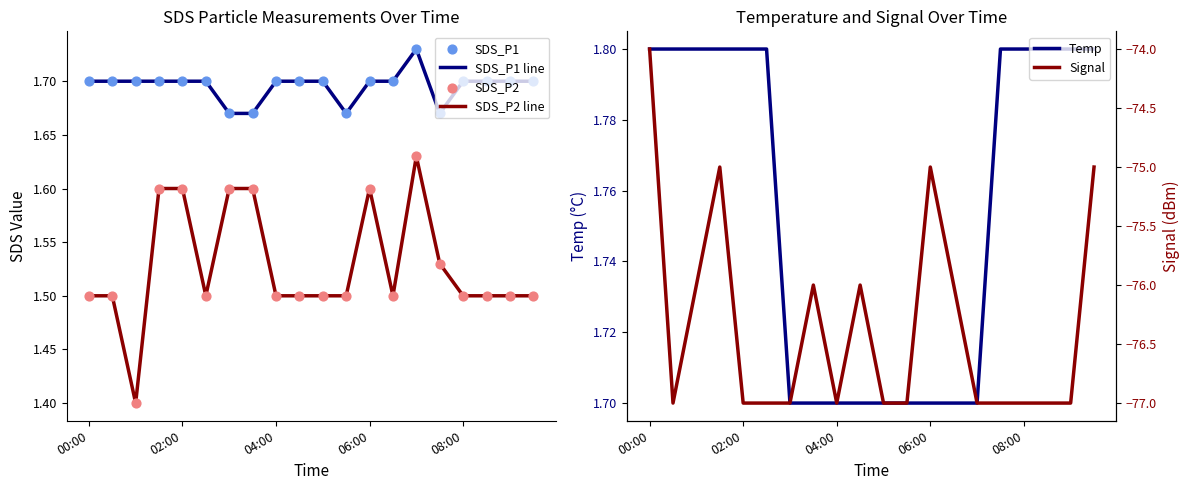

At which category is the sum across all series the highest?

00:00